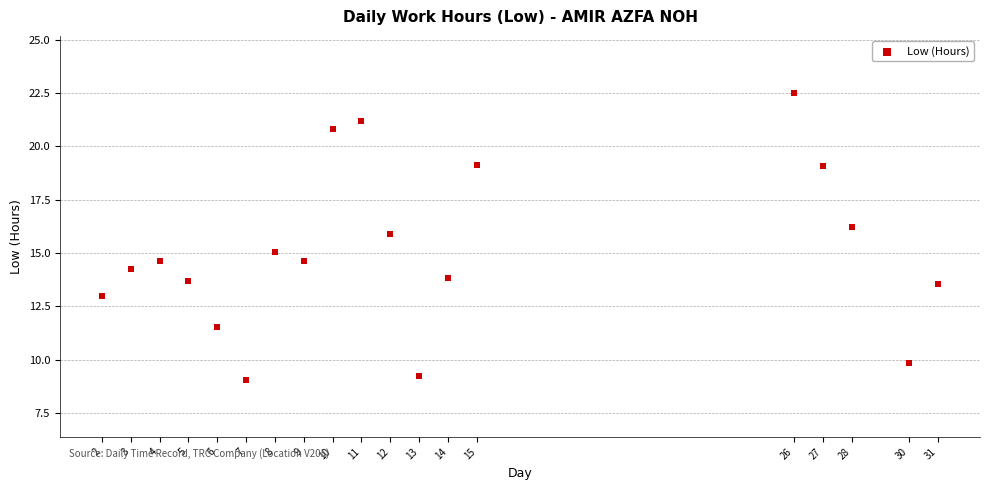

What is the range of X values (max minus min)?

29.0